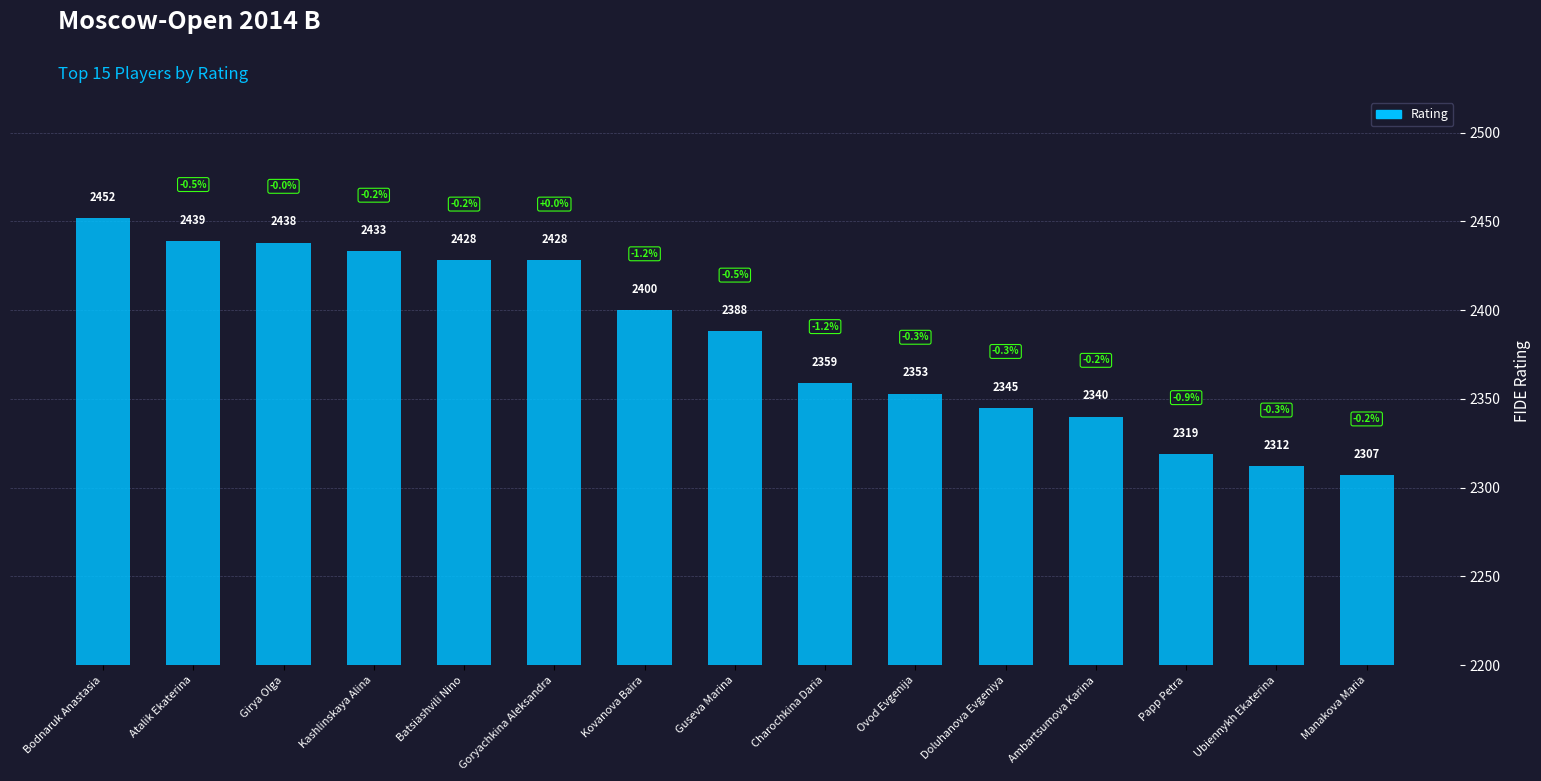

What is the sum of all values?

35741